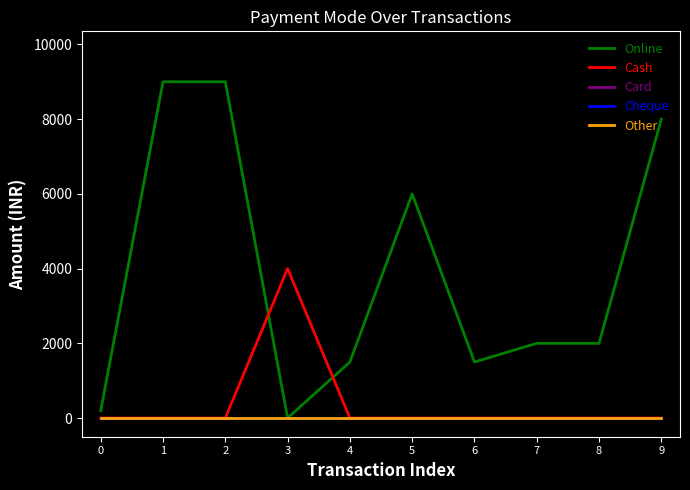

Does the chart have visible grid lines?

No